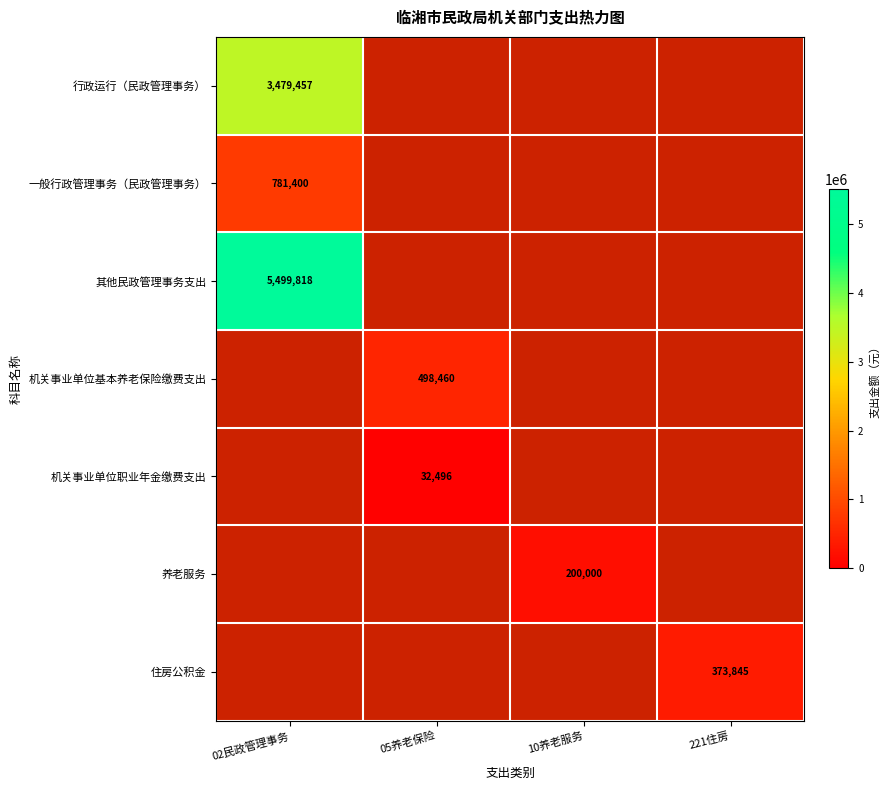

Is it true that 养老服务 equals 309286 at 10养老服务?

False